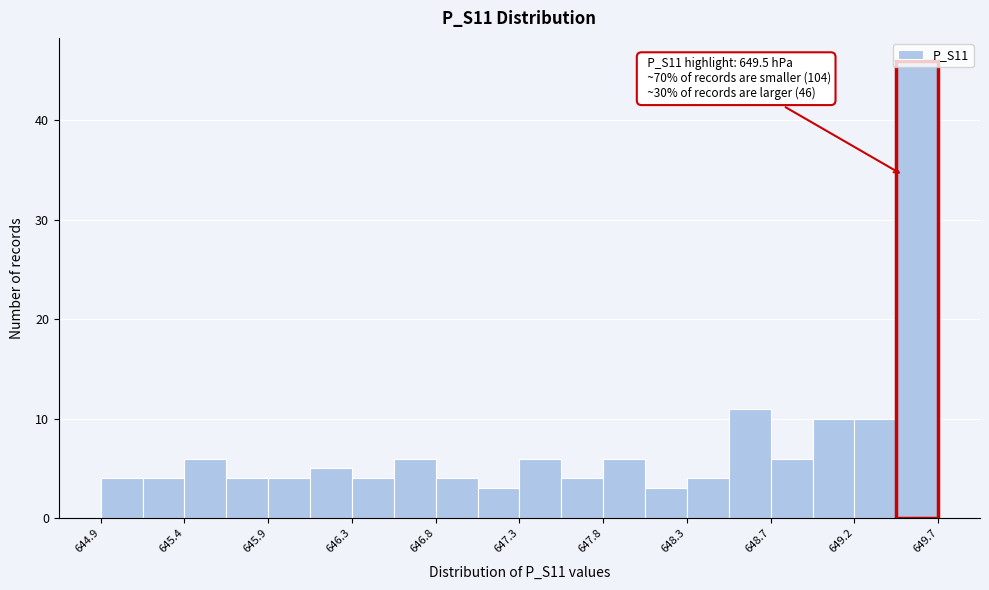

Over which range of the x-axis is the bar tallest?

649.46 to 649.70